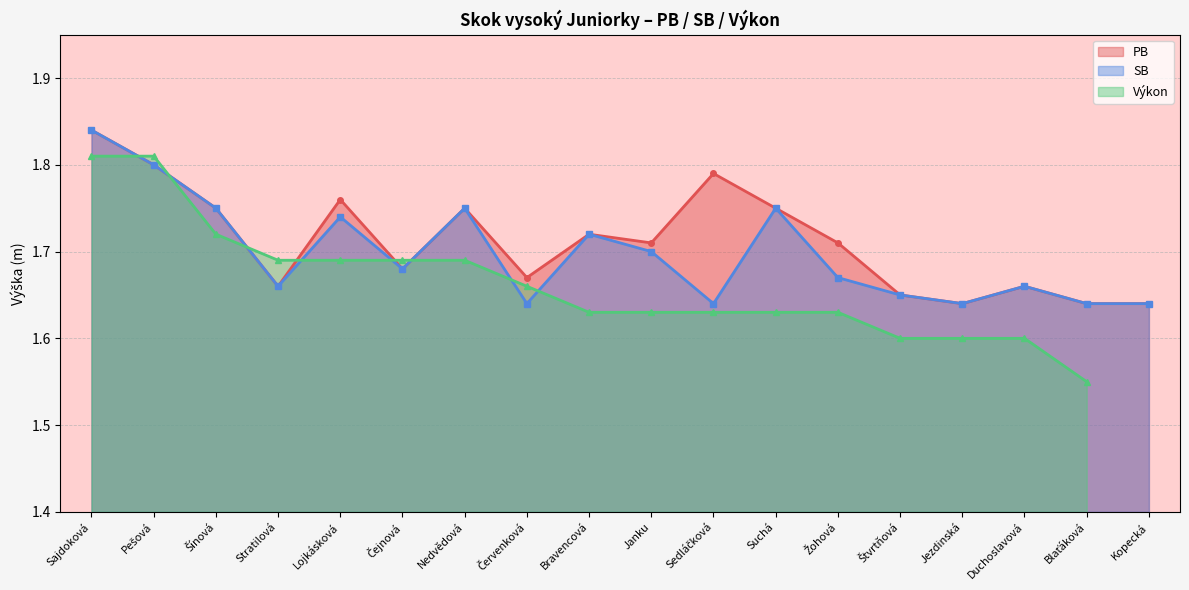

Which series has the largest total across all categories?

PB